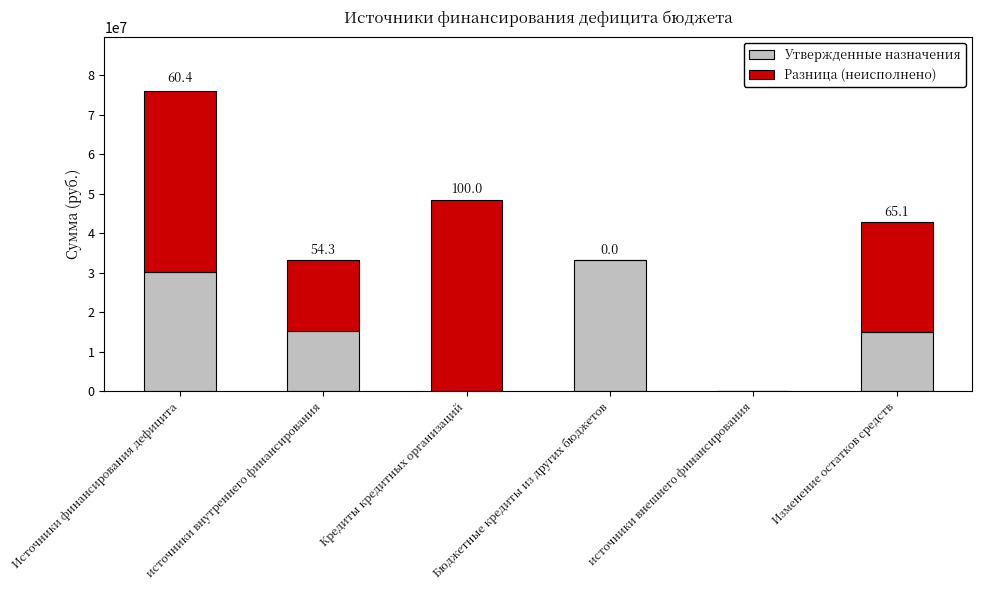

True or false: Утвержденные назначения has a value of 15168554.7 at источники внутреннего финансирования.

True